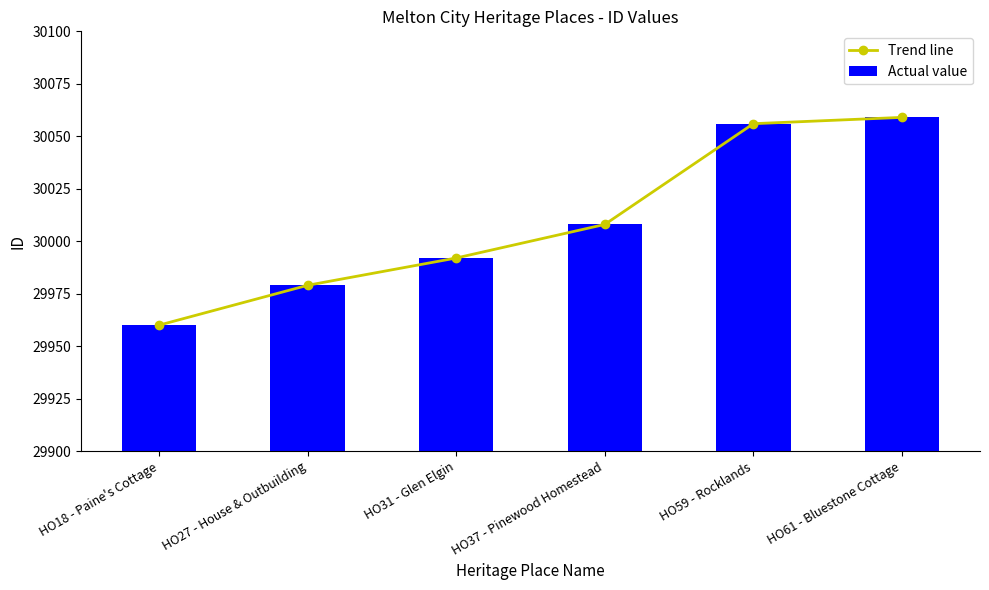

What is the sum of all Actual value values?

180054